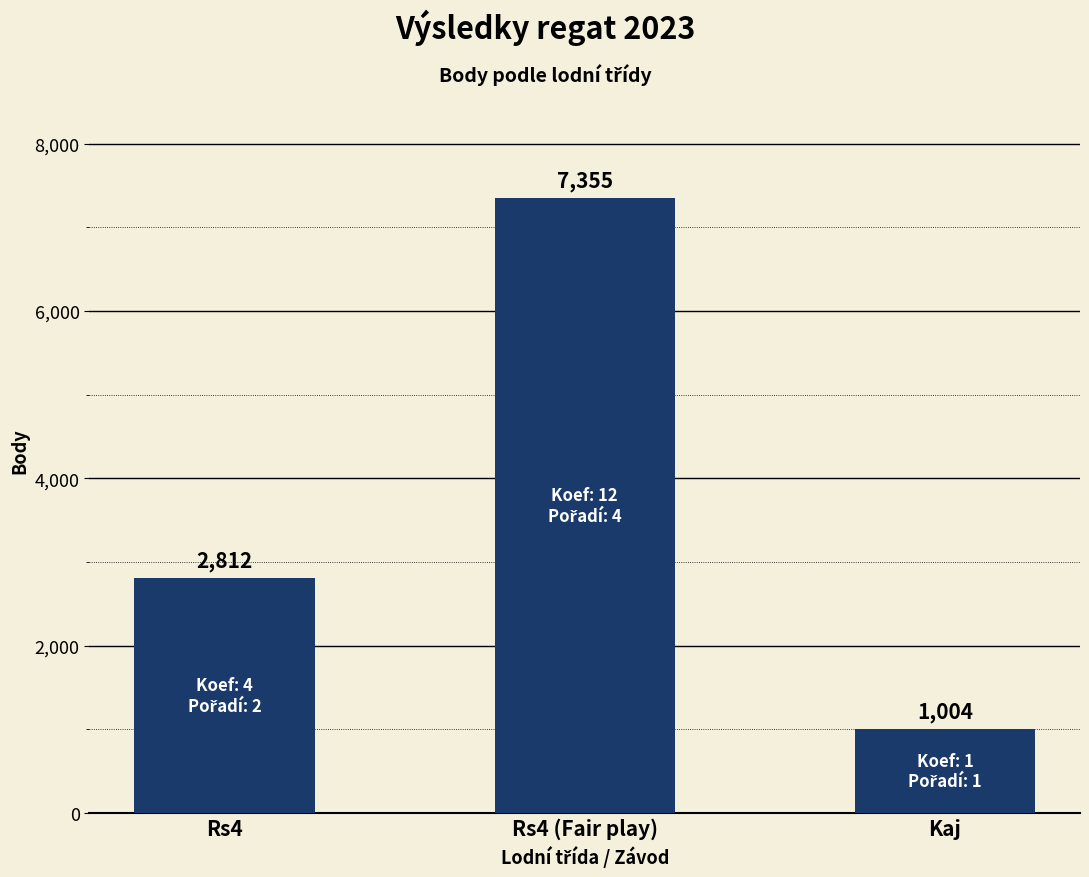

The chart shows a value of 7355 at Rs4 (Fair play). True or false?

True